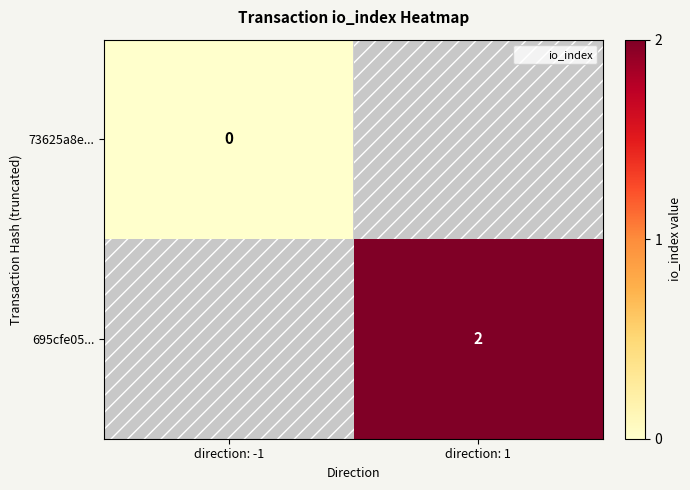

Is it true that 695cfe05... equals 2 at direction: 1?

True